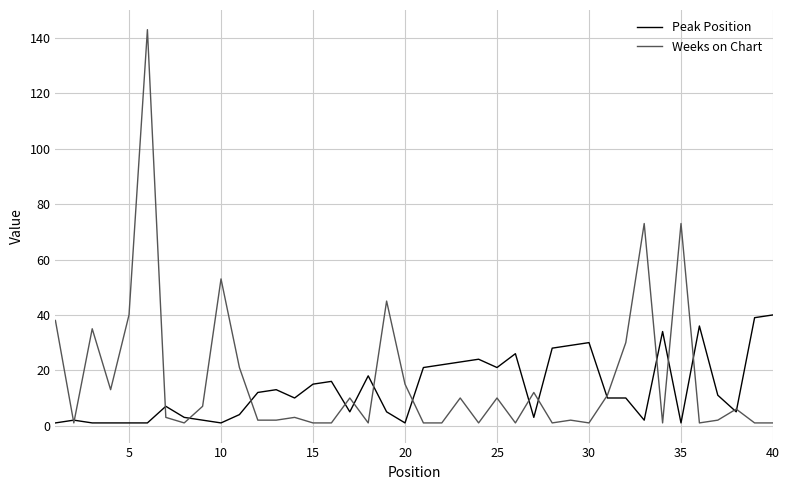

Which series ends up on top after the final intersection of Weeks on Chart and Peak Position?

Peak Position